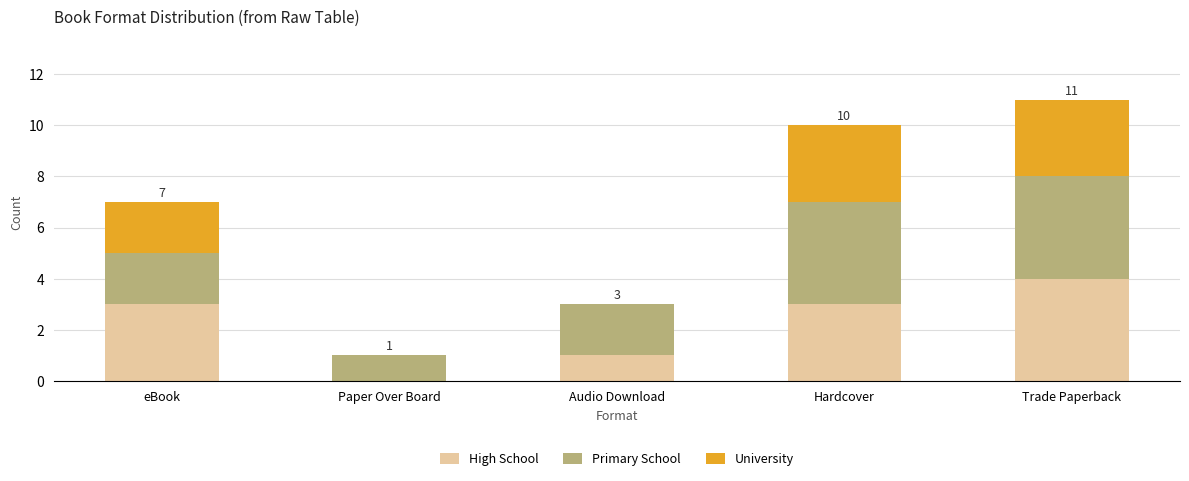

At which category is the sum across all series the highest?

Trade Paperback